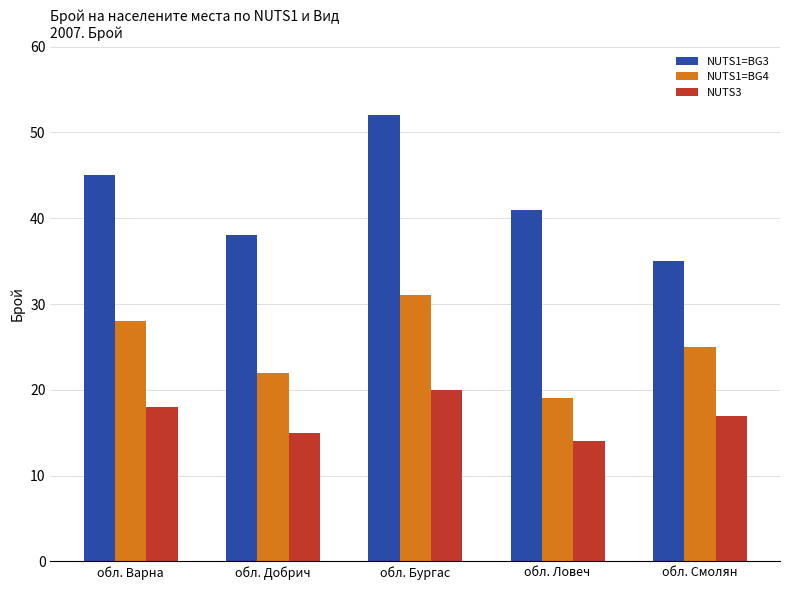

At which category does the chart reach its minimum across all series?

обл. Ловеч